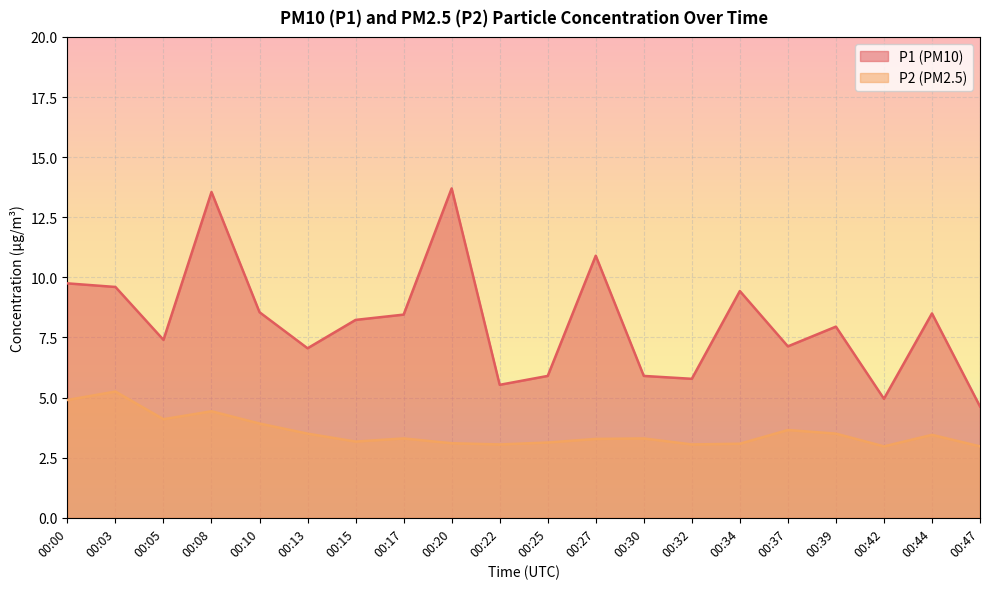

Which series has the largest total across all categories?

P1 (PM10)